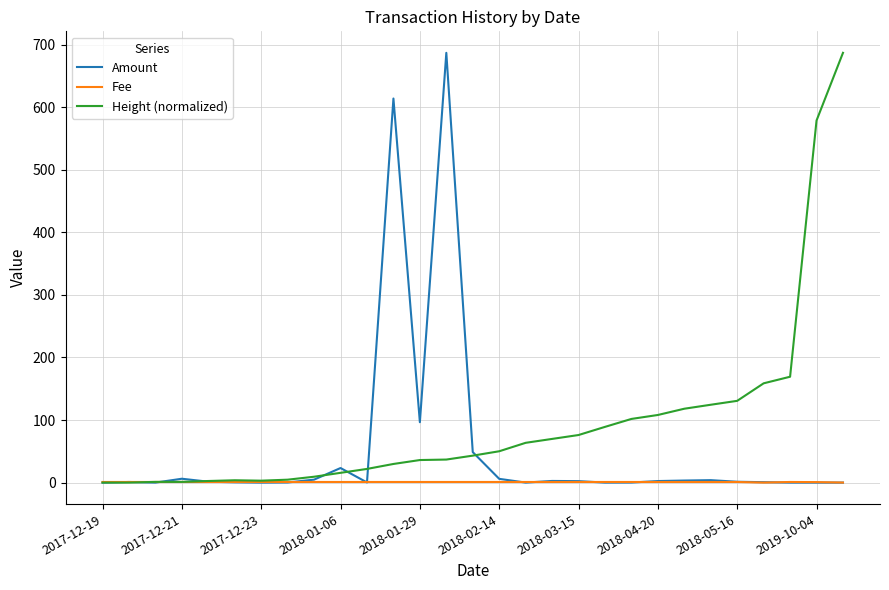

What is the maximum value shown in the chart?

686.7